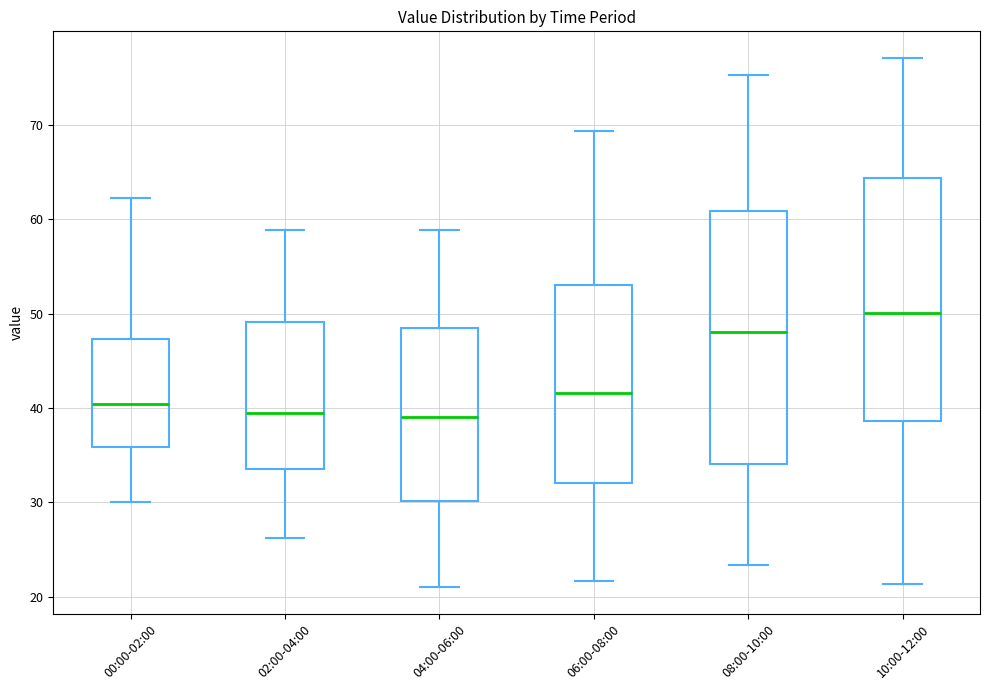

Where does the upper whisker of the box for 06:00-08:00 end on the y-axis? The values are not printed on the chart, so give them approximately, as read against the axis.

69